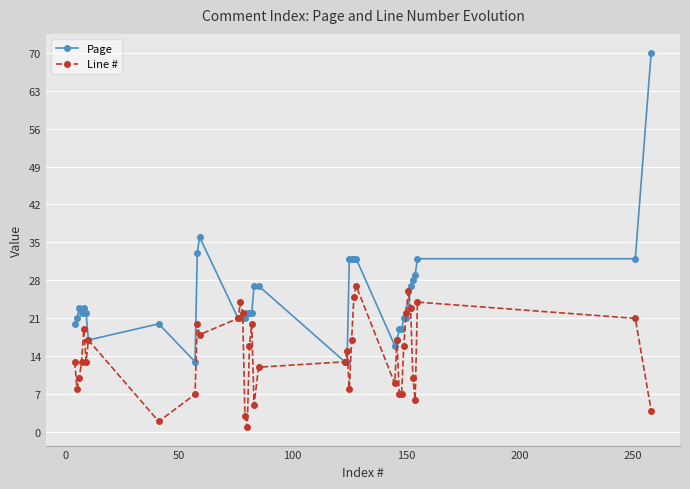

Which series has the largest total across all categories?

Page